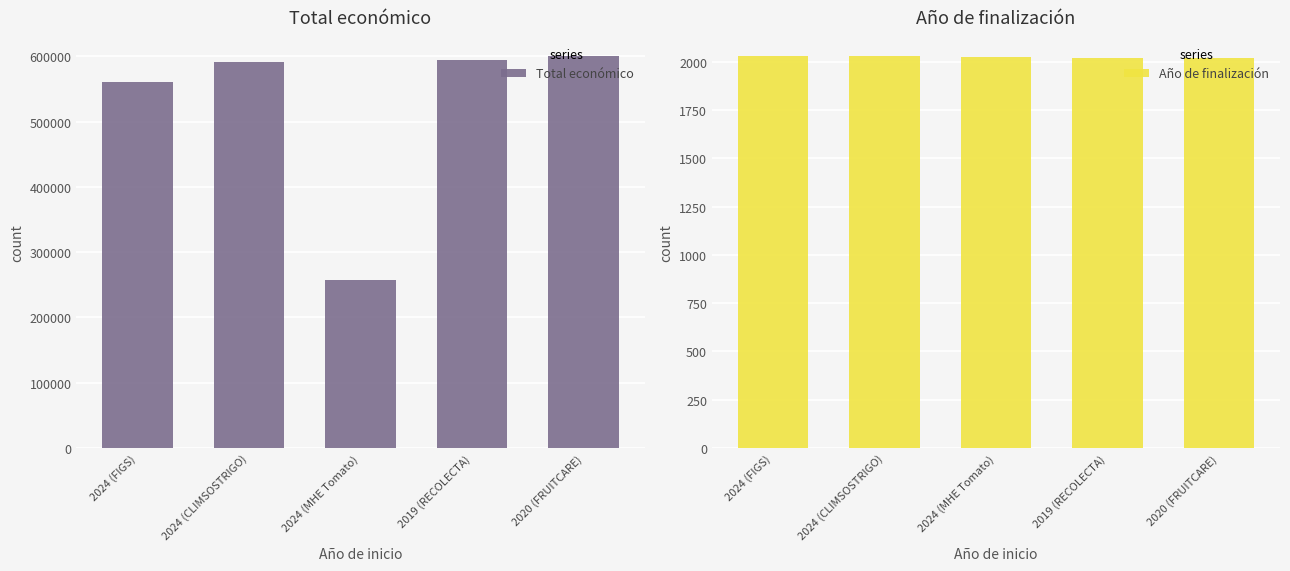

Where does the Total económico series first go above 590712?

2019 (RECOLECTA)